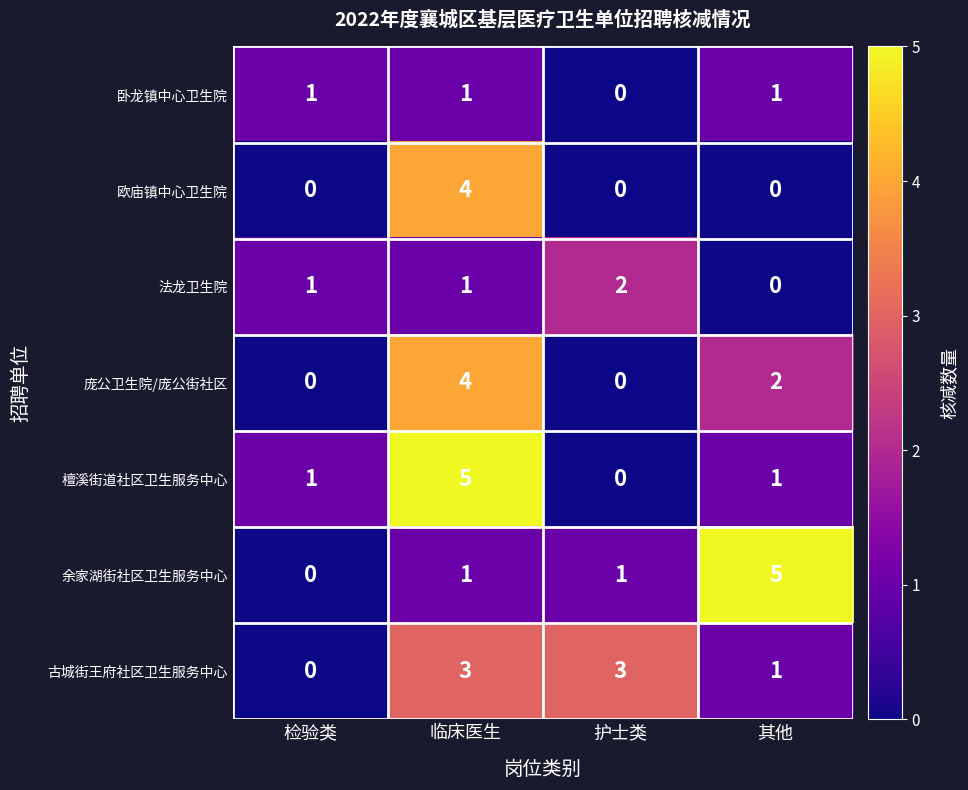

Reading left to right, transcribe all the data shown in this chart.

卧龙镇中心卫生院: 1	1	0	1
欧庙镇中心卫生院: 0	4	0	0
法龙卫生院: 1	1	2	0
庞公卫生院/庞公街社区: 0	4	0	2
檀溪街道社区卫生服务中心: 1	5	0	1
余家湖街社区卫生服务中心: 0	1	1	5
古城街王府社区卫生服务中心: 0	3	3	1